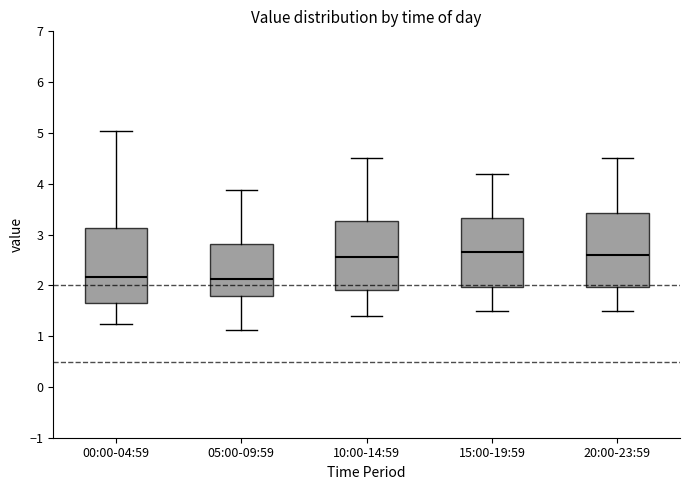

Reading left to right, read every box against the y-axis: the position of its median line, the range the box covers, and the ends of its whiskers. The values are not printed on the chart, so give them approximately, as read against the axis.

00:00-04:59: median 2.2, box 1.6 to 3.1, whiskers 1.2 to 5.0
05:00-09:59: median 2.1, box 1.8 to 2.8, whiskers 1.1 to 3.9
10:00-14:59: median 2.6, box 1.9 to 3.3, whiskers 1.4 to 4.5
15:00-19:59: median 2.7, box 2.0 to 3.3, whiskers 1.5 to 4.2
20:00-23:59: median 2.6, box 2.0 to 3.4, whiskers 1.5 to 4.5